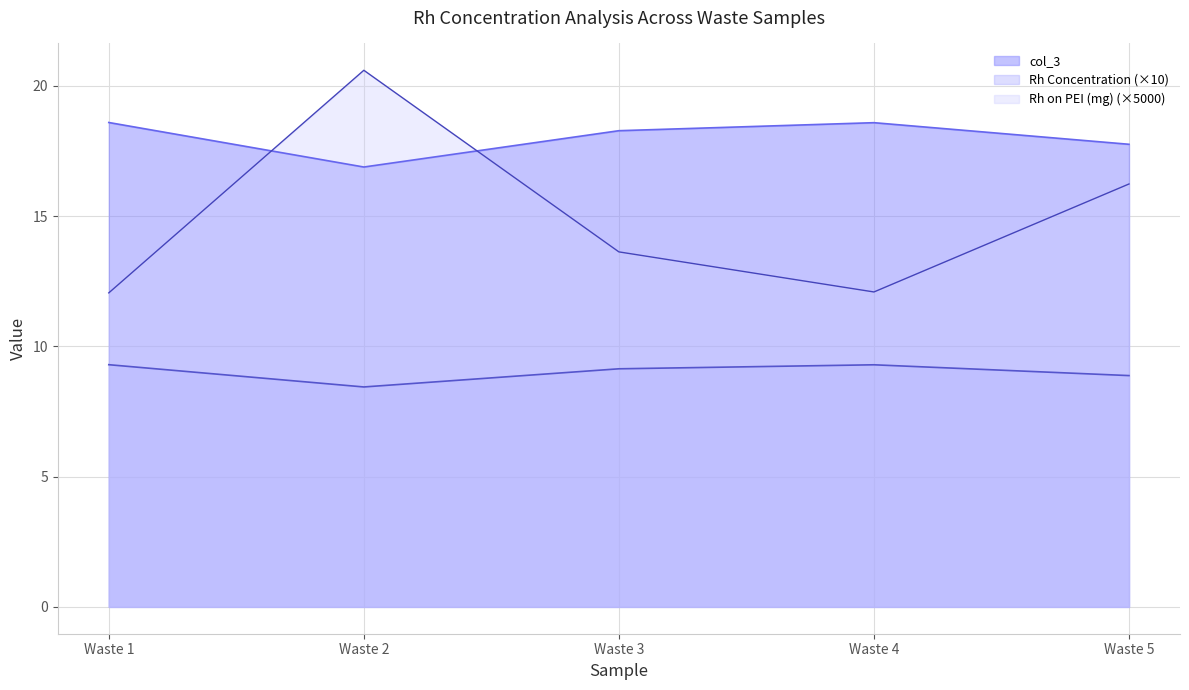

True or false: Rh Concentration and col_3 intersect in this chart.

False